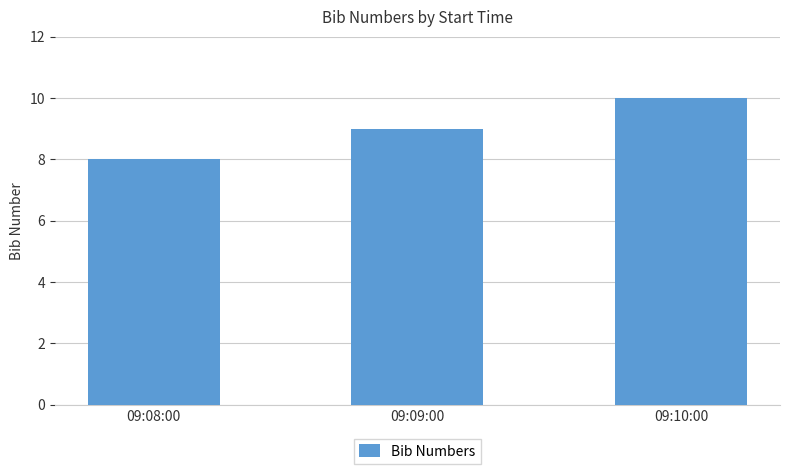

How many values are below 9?

1